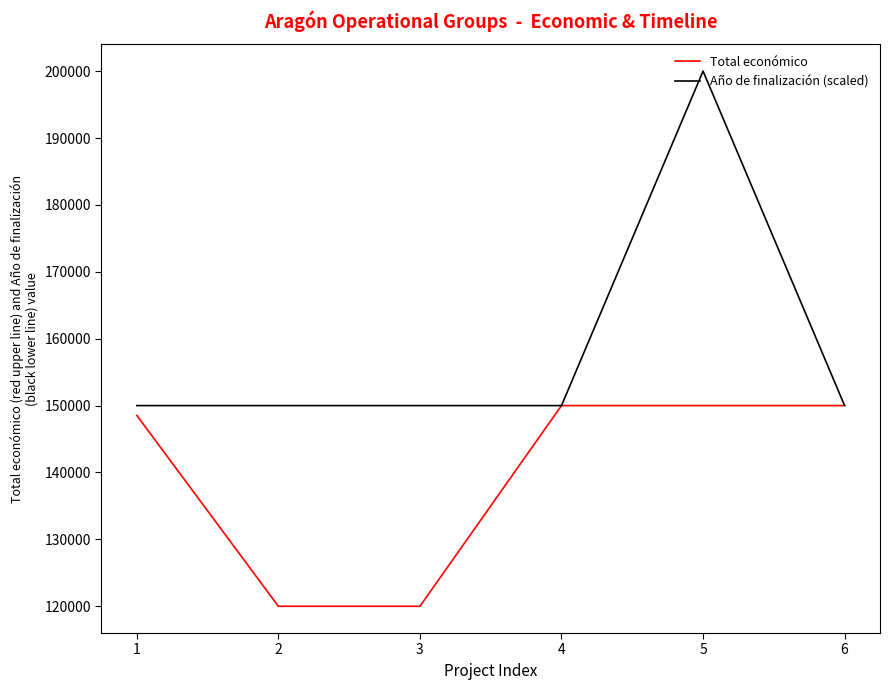

Reading left to right, extract all data points from this chart.

Total económico: 1=148534	2=120000	3=120000	4=150000	5=150000	6=150000
Año de finalización (scaled): 1=150000	2=150000	3=150000	4=150000	5=200000	6=150000